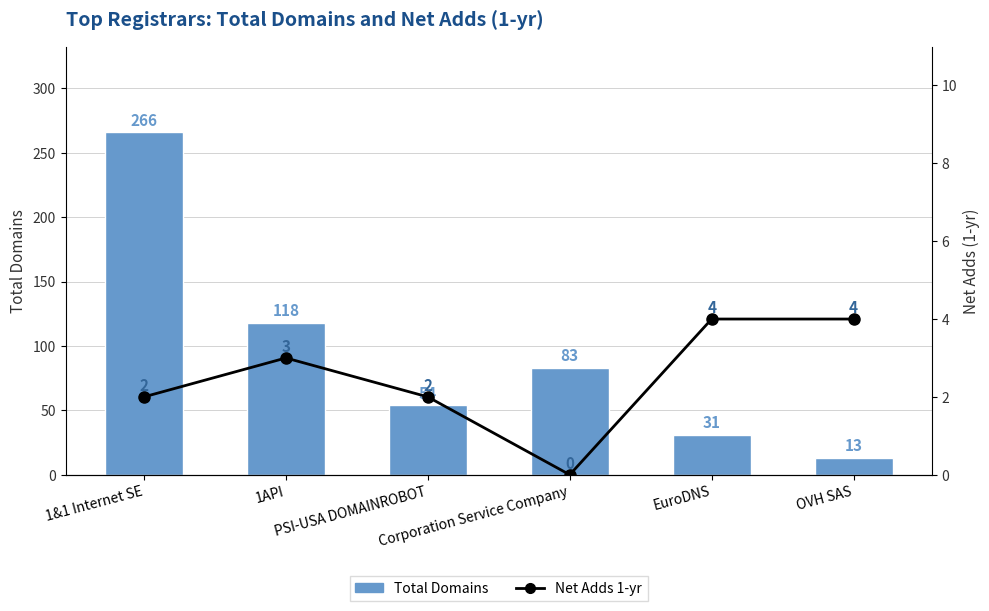

How many values in Net Adds 1-yr are above zero?

5